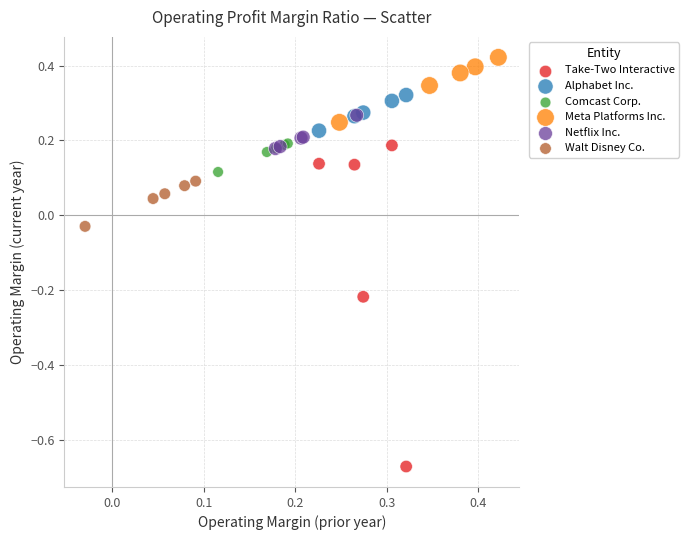

Which series has the largest Y range (max minus min)?

Take-Two Interactive